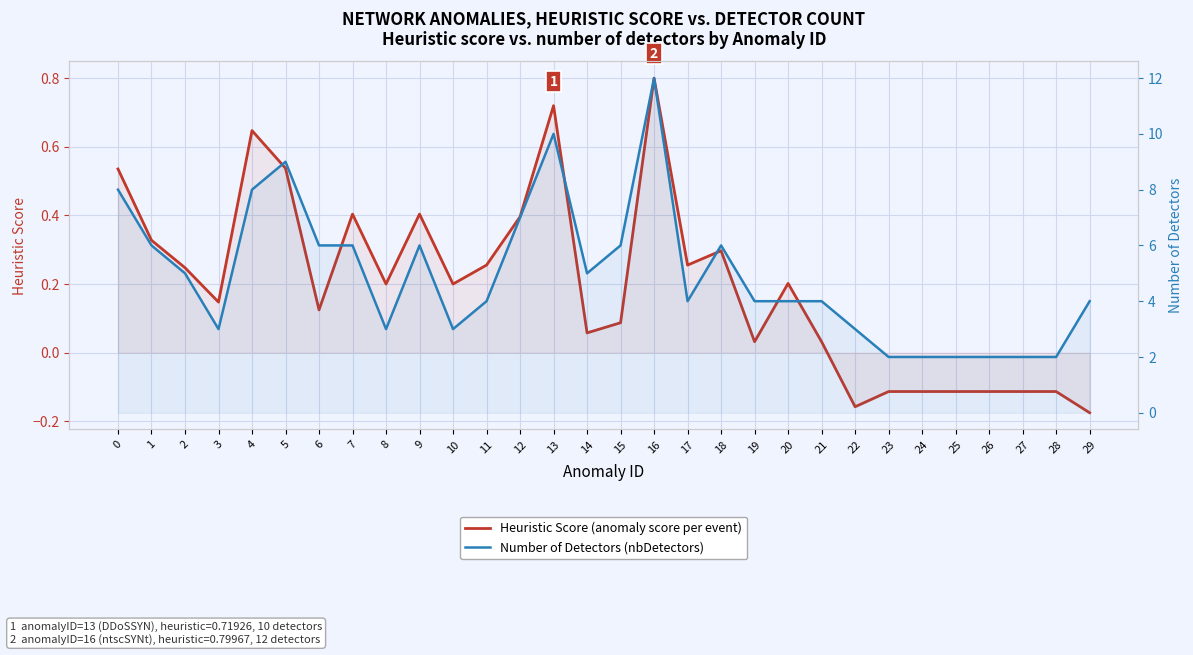

Is the value of Heuristic Score (anomaly score per event) at 19 greater than the value of Number of Detectors (nbDetectors) at 13?

No